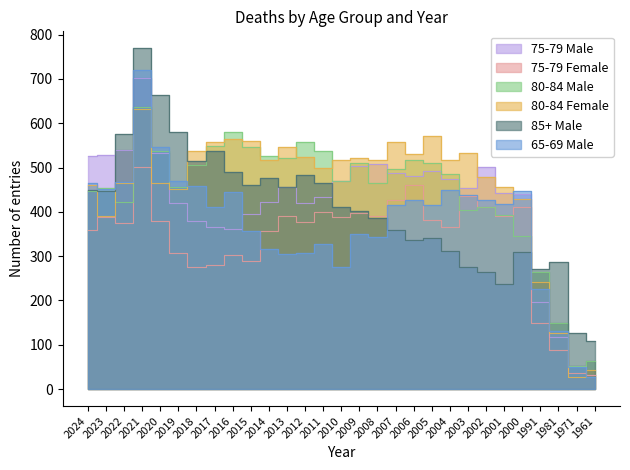

The 80-84 Female series shows 996 at 2017. True or false?

False